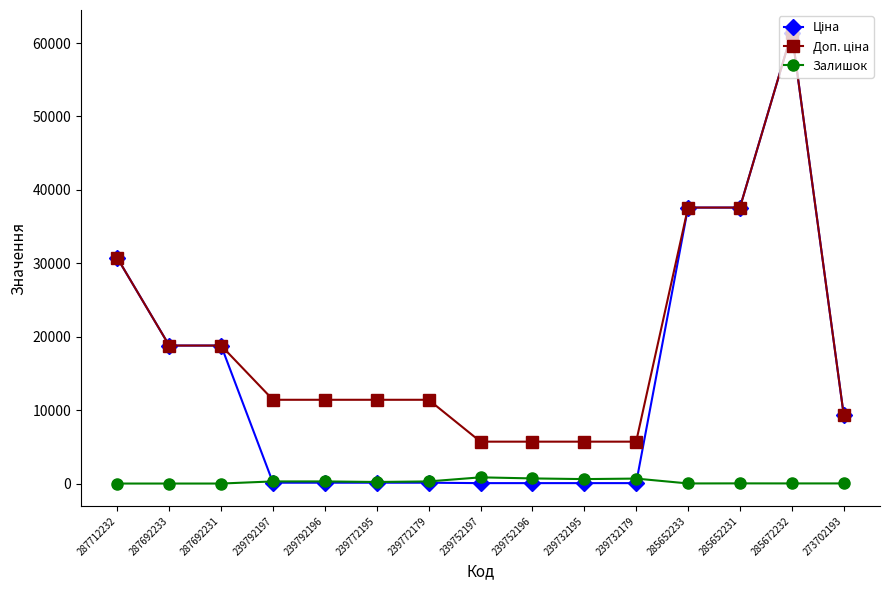

At which category is the sum across all series the highest?

285672232